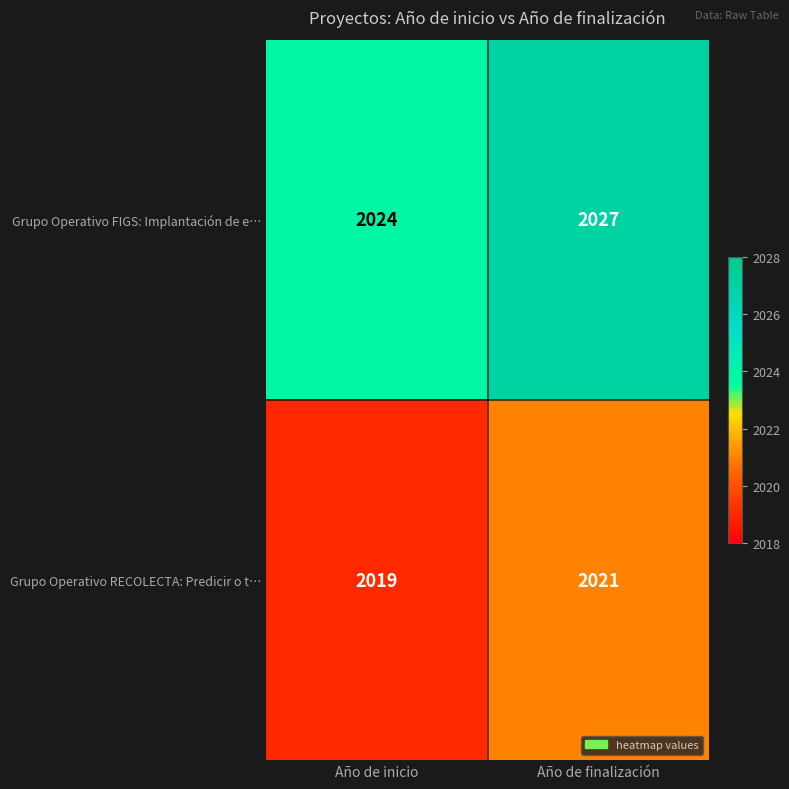

What is the sum of all Grupo Operativo FIGS: Implantación de e… values?

4051